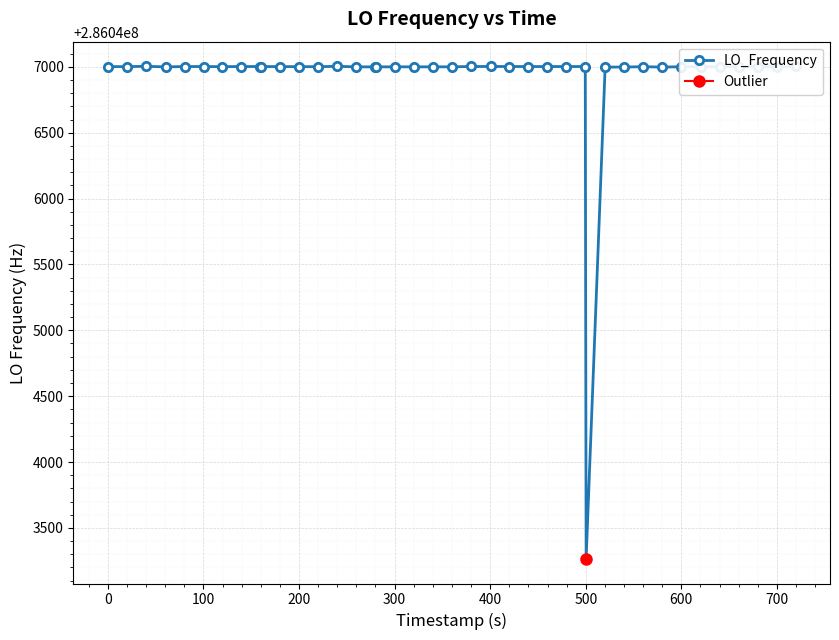

What is the lowest value of the LO_Frequency series?

286043264.9